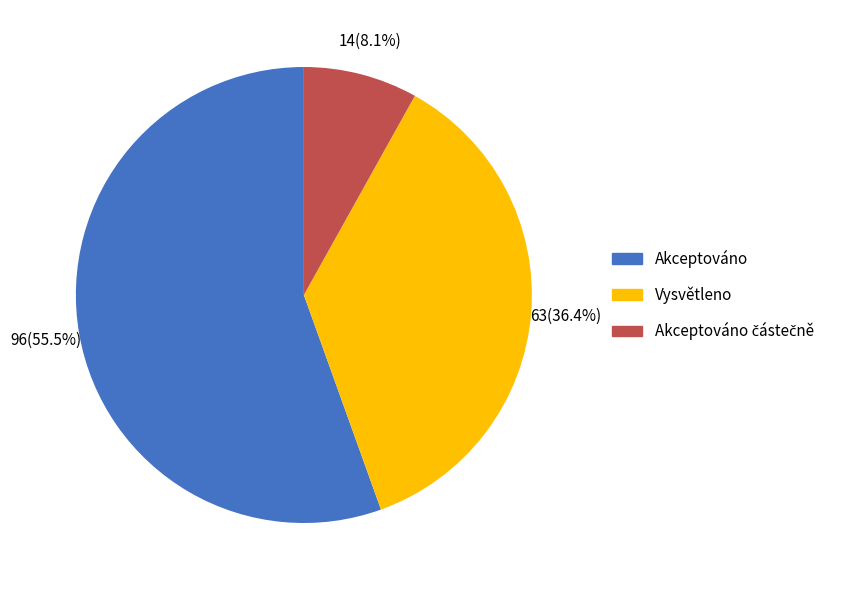

To the nearest percent, what is the difference between the largest and smallest slice percentages?

47%